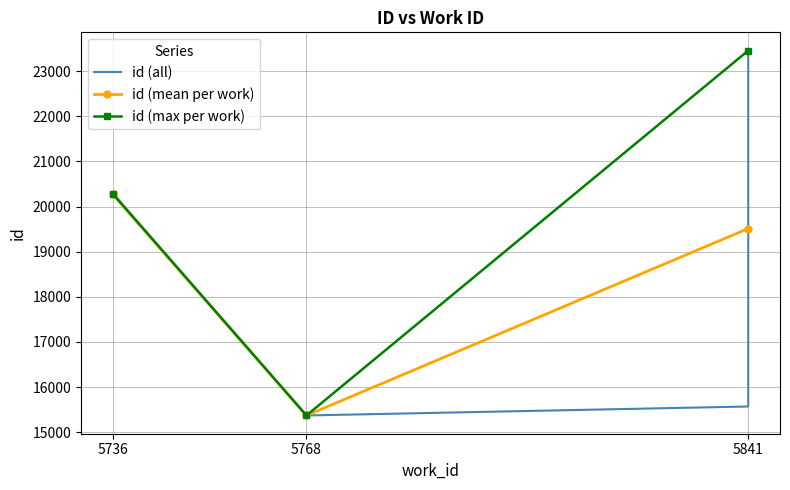

Reading left to right, what are all the values shown in this chart?

15371	15570	20249	20254	20259	20262	20284	20285	20286	23458